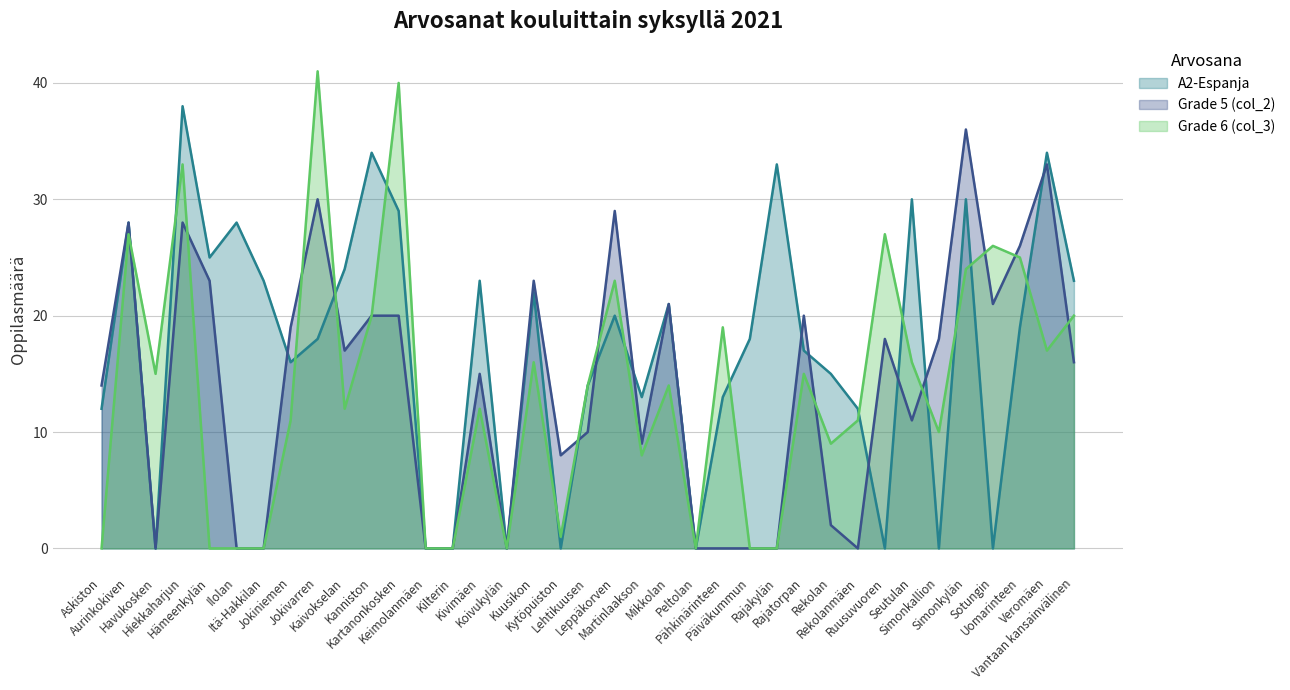

Is it true that A2-Espanja equals 55 at Veromäen?

False